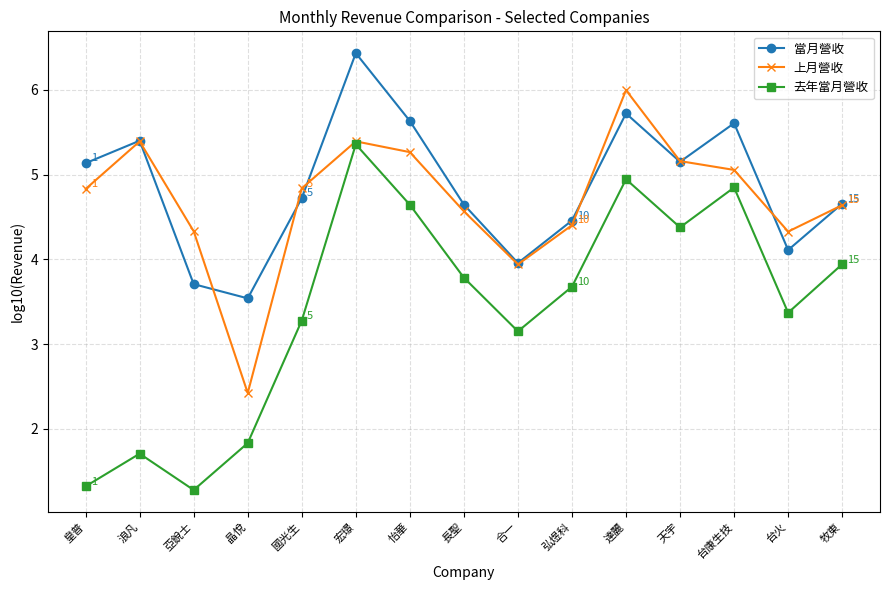

How many interior local valleys does the 上月營收 series have?

3